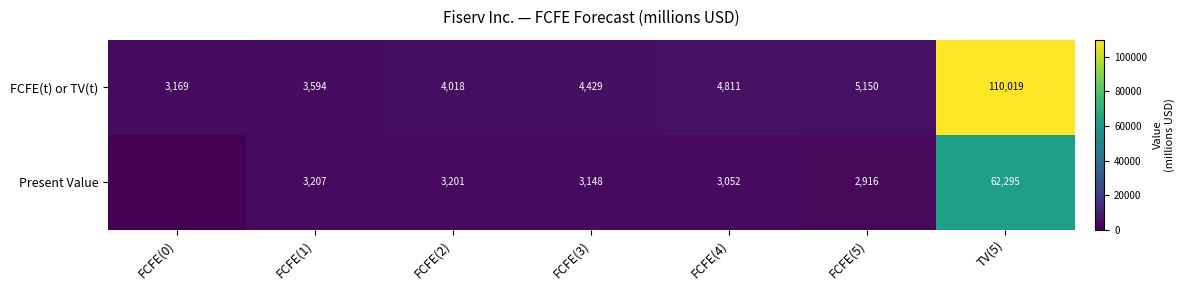

At which label does FCFE(t) or TV(t) reach its peak?

TV(5)